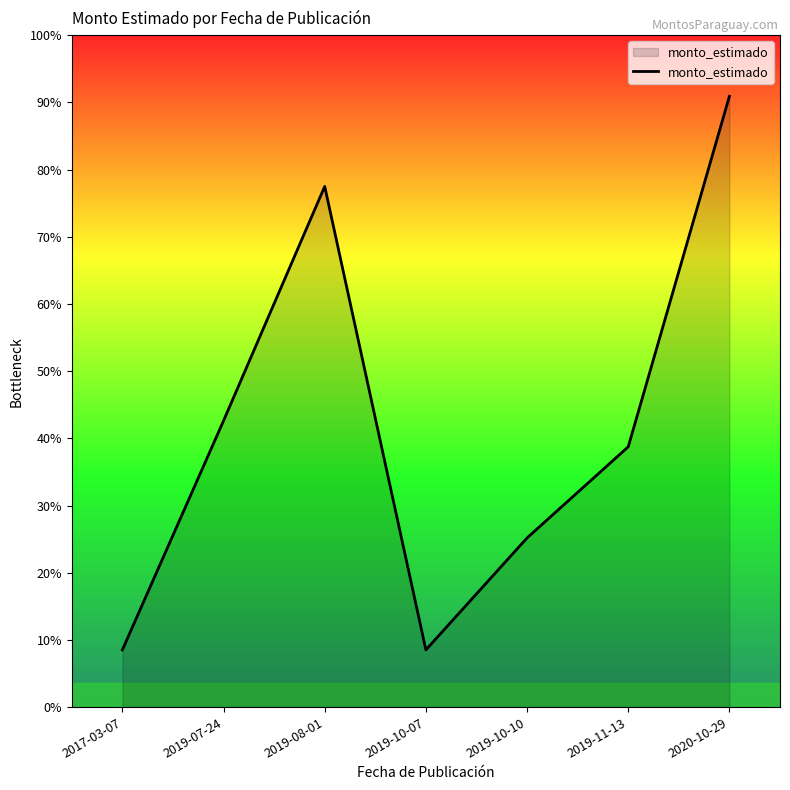

True or false: there are more than 2 points higher than both neighbors.

False